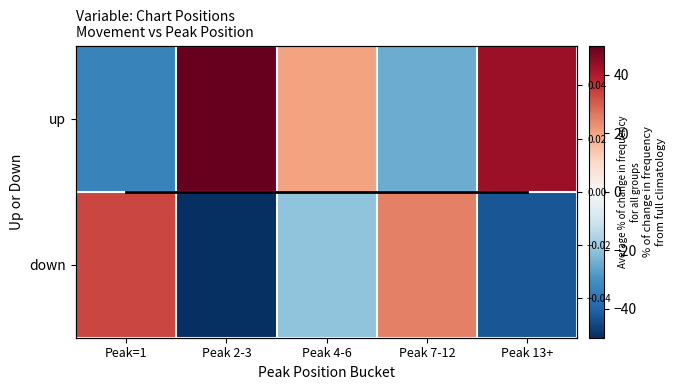

What is the approximate value of down at Peak 2-3?

-50.0